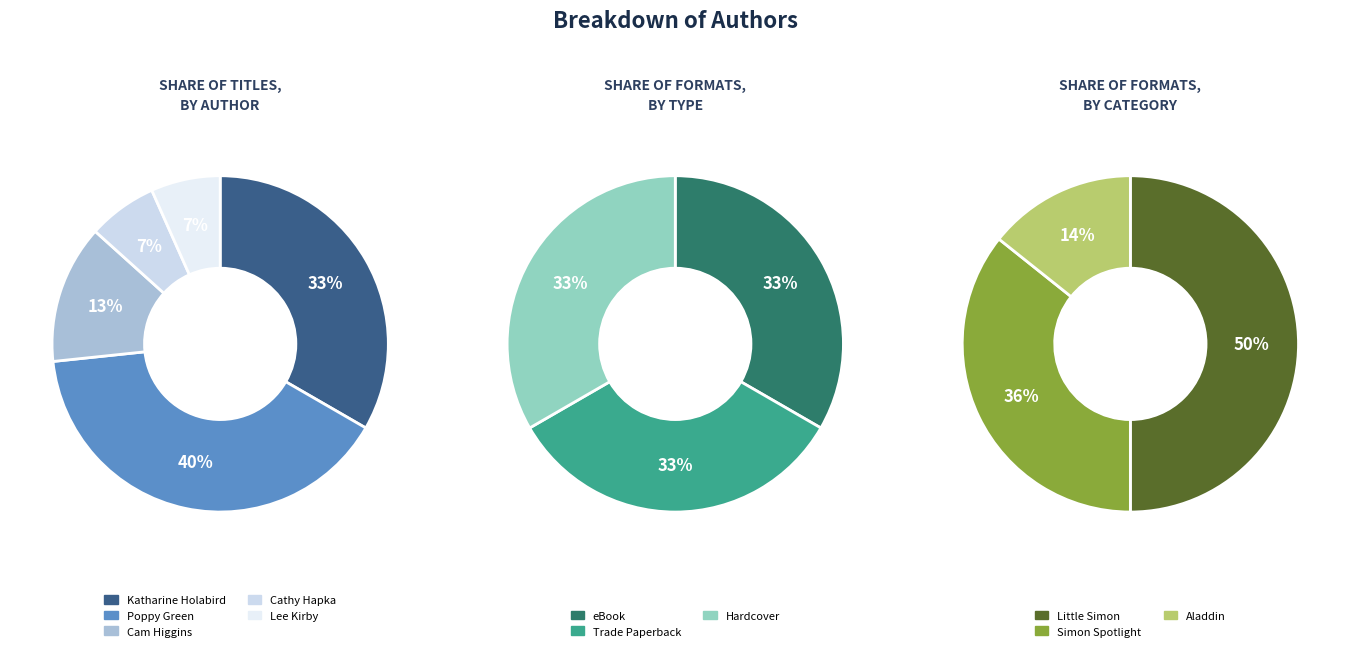

Is the sum of Cathy Hapka (474206848) and Cam Higgins (171886190) greater than half?

No